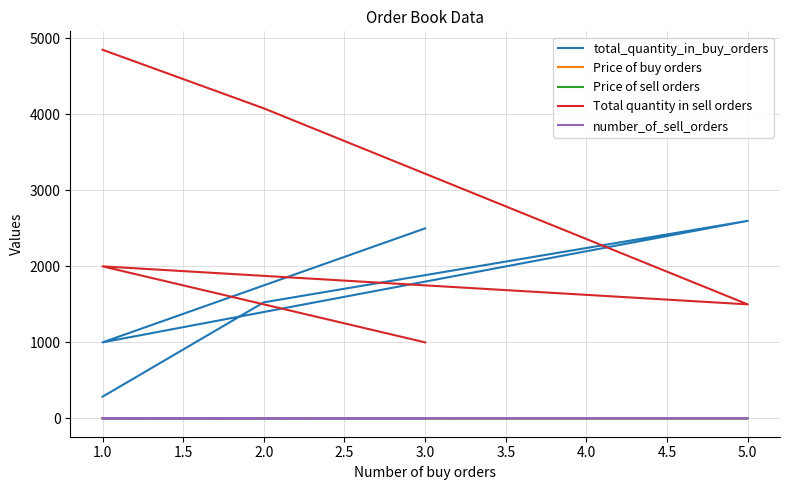

True or false: total_quantity_in_buy_orders has a value of 1600.6 at 1.0.

False